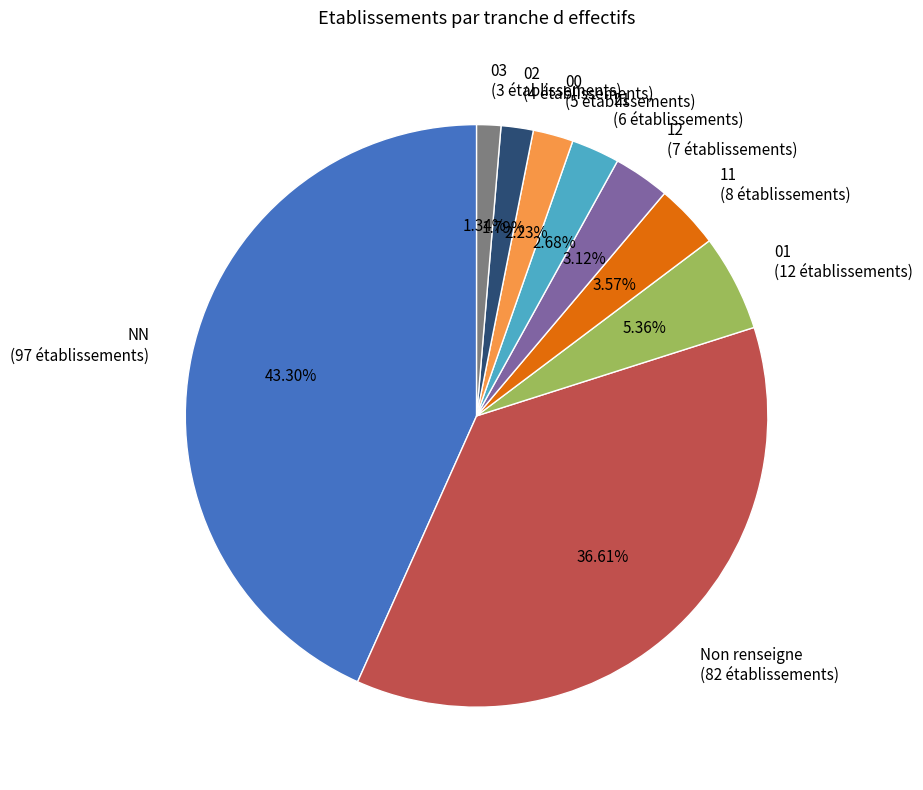

Combined, do 00 (5 établissements) and 01 (12 établissements) account for over 50%?

No